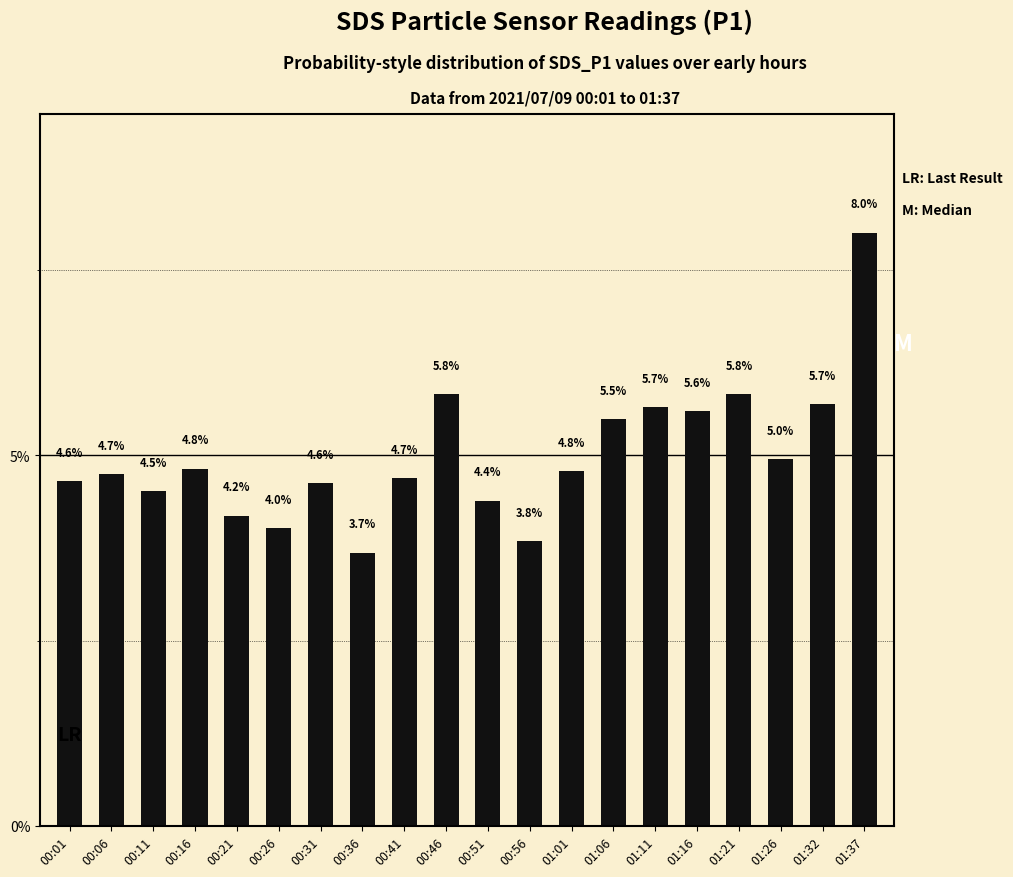

What position from the left is 00:06?

2